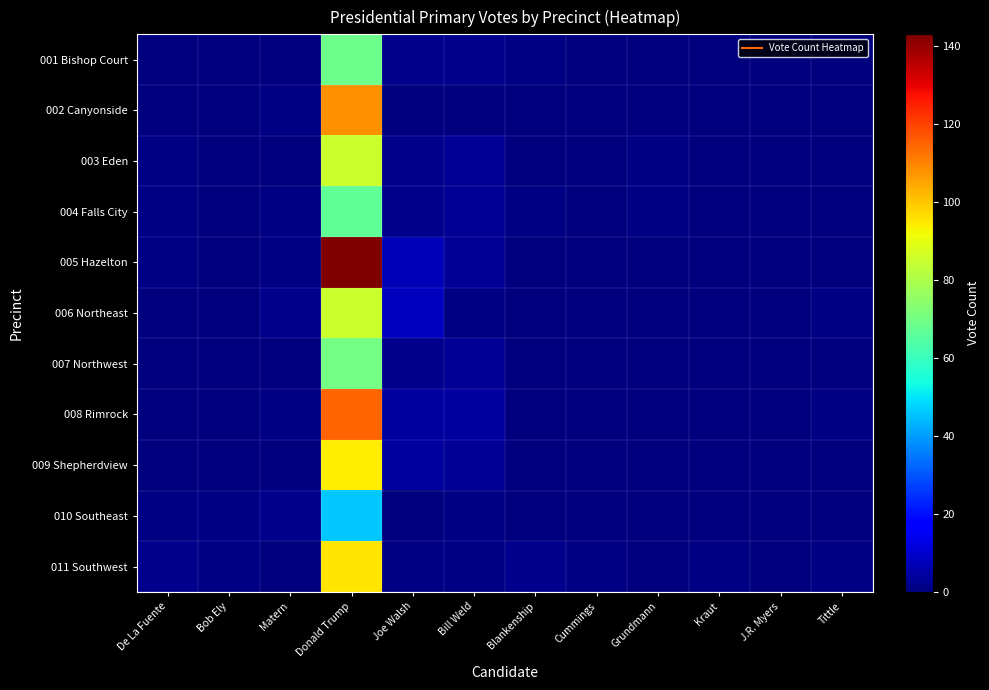

Reading left to right, extract all data points from this chart.

001 Bishop Court: De La Fuente=0	Bob Ely=0	Matern=0	Donald Trump=69	Joe Walsh=2	Bill Weld=2	Blankenship=1	Cummings=0	Grundmann=0	Kraut=0	J.R. Myers=0	Tittle=0
002 Canyonside: De La Fuente=0	Bob Ely=0	Matern=1	Donald Trump=108	Joe Walsh=0	Bill Weld=0	Blankenship=0	Cummings=0	Grundmann=0	Kraut=0	J.R. Myers=0	Tittle=0
003 Eden: De La Fuente=1	Bob Ely=0	Matern=0	Donald Trump=85	Joe Walsh=2	Bill Weld=3	Blankenship=0	Cummings=0	Grundmann=1	Kraut=0	J.R. Myers=0	Tittle=0
004 Falls City: De La Fuente=1	Bob Ely=0	Matern=1	Donald Trump=67	Joe Walsh=2	Bill Weld=3	Blankenship=1	Cummings=0	Grundmann=1	Kraut=0	J.R. Myers=0	Tittle=0
005 Hazelton: De La Fuente=1	Bob Ely=0	Matern=1	Donald Trump=143	Joe Walsh=7	Bill Weld=3	Blankenship=0	Cummings=0	Grundmann=0	Kraut=0	J.R. Myers=0	Tittle=0
006 Northeast: De La Fuente=0	Bob Ely=0	Matern=2	Donald Trump=85	Joe Walsh=8	Bill Weld=1	Blankenship=0	Cummings=0	Grundmann=0	Kraut=0	J.R. Myers=0	Tittle=1
007 Northwest: De La Fuente=0	Bob Ely=0	Matern=0	Donald Trump=70	Joe Walsh=2	Bill Weld=3	Blankenship=0	Cummings=0	Grundmann=0	Kraut=0	J.R. Myers=0	Tittle=0
008 Rimrock: De La Fuente=0	Bob Ely=0	Matern=1	Donald Trump=115	Joe Walsh=4	Bill Weld=4	Blankenship=0	Cummings=0	Grundmann=0	Kraut=0	J.R. Myers=0	Tittle=1
009 Shepherdview: De La Fuente=0	Bob Ely=0	Matern=0	Donald Trump=94	Joe Walsh=4	Bill Weld=3	Blankenship=0	Cummings=0	Grundmann=0	Kraut=0	J.R. Myers=0	Tittle=0
010 Southeast: De La Fuente=1	Bob Ely=1	Matern=2	Donald Trump=46	Joe Walsh=0	Bill Weld=1	Blankenship=0	Cummings=0	Grundmann=0	Kraut=0	J.R. Myers=0	Tittle=0
011 Southwest: De La Fuente=2	Bob Ely=1	Matern=0	Donald Trump=95	Joe Walsh=1	Bill Weld=1	Blankenship=2	Cummings=1	Grundmann=0	Kraut=1	J.R. Myers=0	Tittle=1